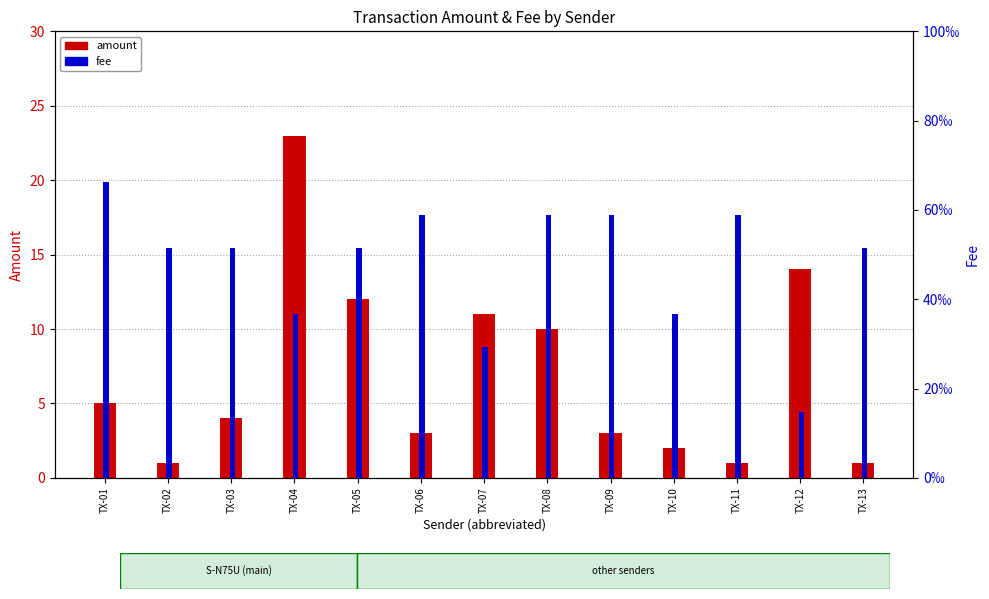

Reading left to right, transcribe all the data shown in this chart.

amount: TX-01=5.0	TX-02=1.0	TX-03=4.0	TX-04=23.0	TX-05=12.0	TX-06=3.0	TX-07=11.0	TX-08=10.0	TX-09=3.0	TX-10=2.0	TX-11=1.0	TX-12=14.0	TX-13=1.0
fee: TX-01=0.1	TX-02=0.1	TX-03=0.1	TX-04=0.0	TX-05=0.1	TX-06=0.1	TX-07=0.0	TX-08=0.1	TX-09=0.1	TX-10=0.0	TX-11=0.1	TX-12=0.0	TX-13=0.1